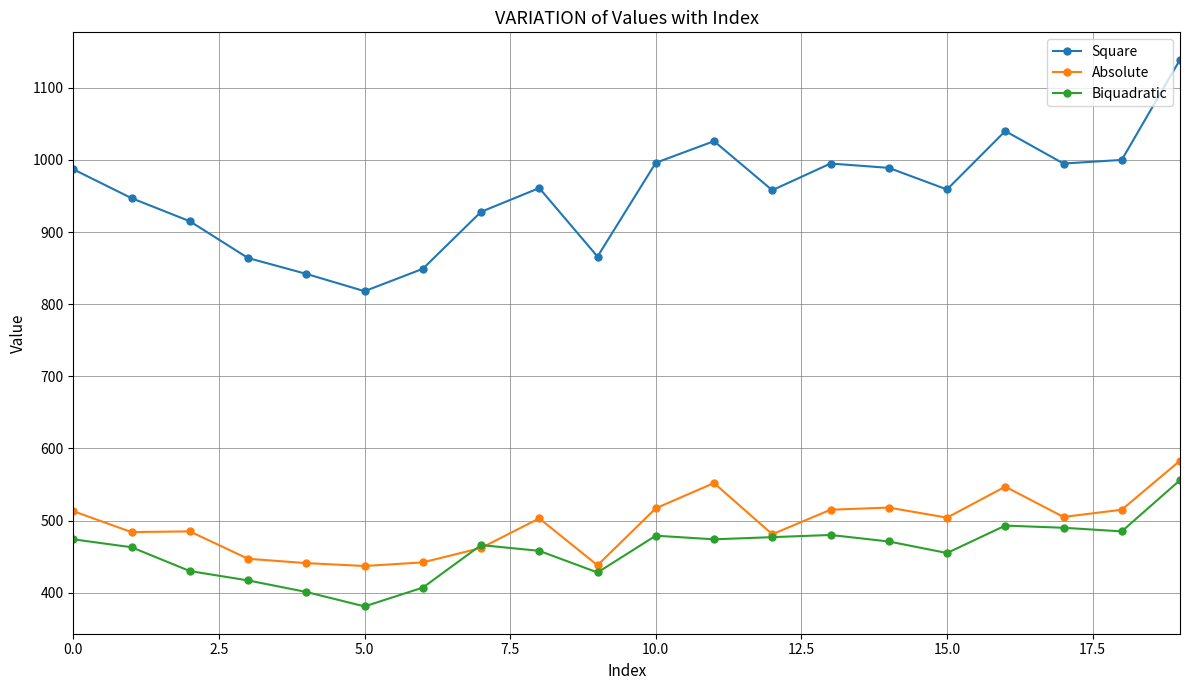

What is the value of the Absolute point at the 19th from the left?

515